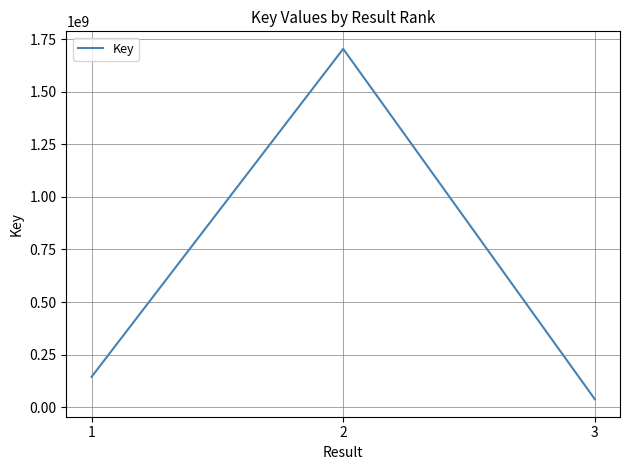

How many lines are shown in the chart?

1